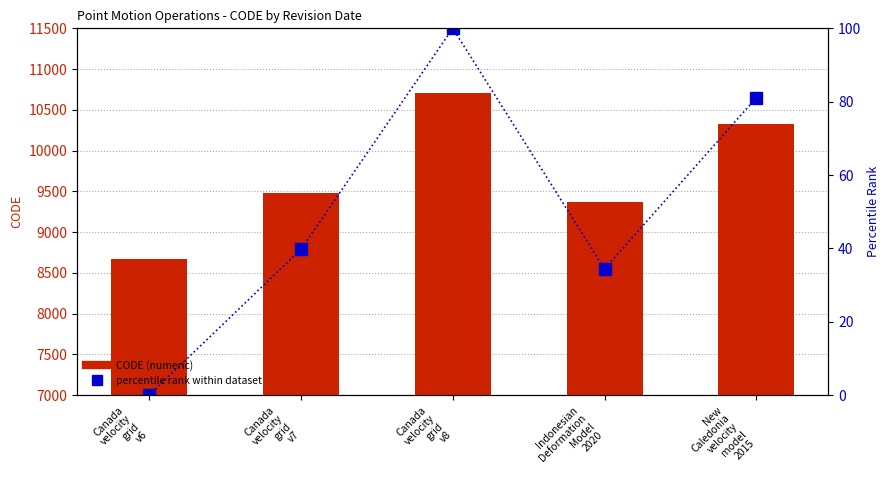

Is the value of CODE (numeric) at Canada
velocity
grid
v8 greater than the value of percentile rank within dataset at Canada
velocity
grid
v8?

Yes